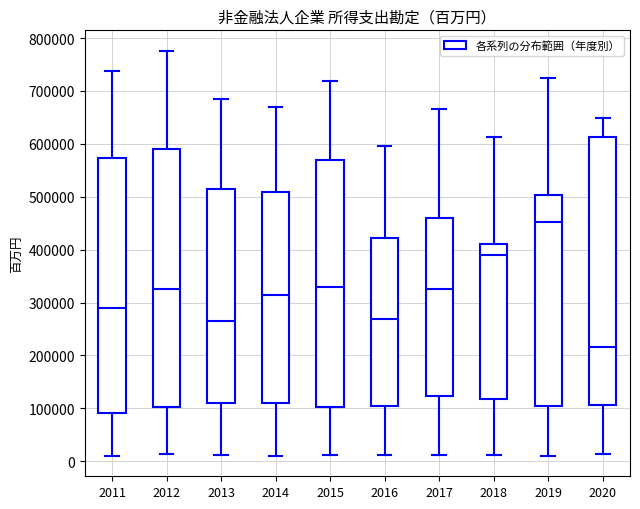

Which box's median line is the lowest?

2020